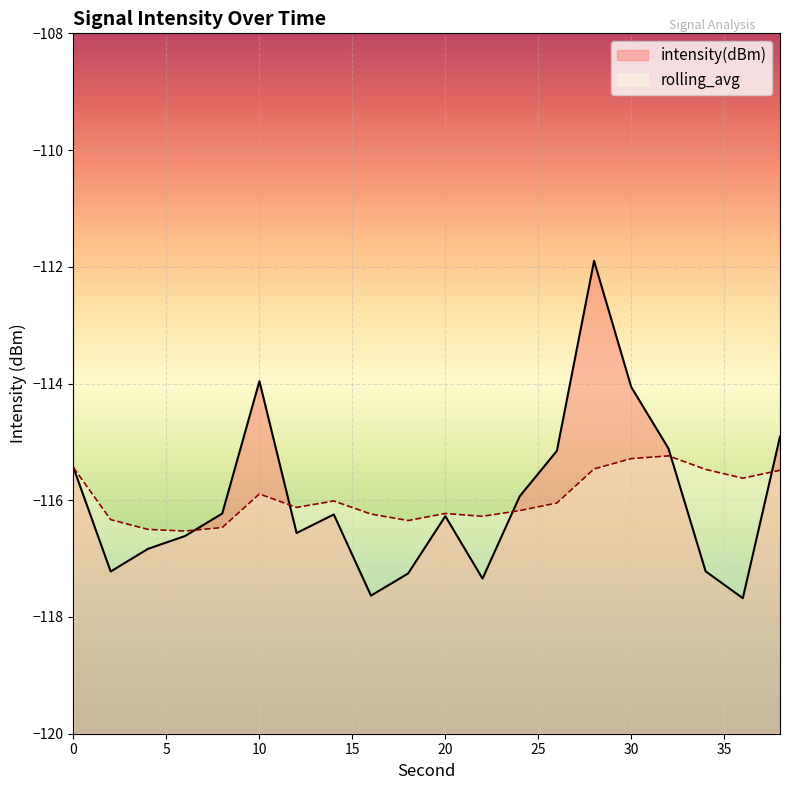

What is the spread (max minus min) of values at 26?

0.9